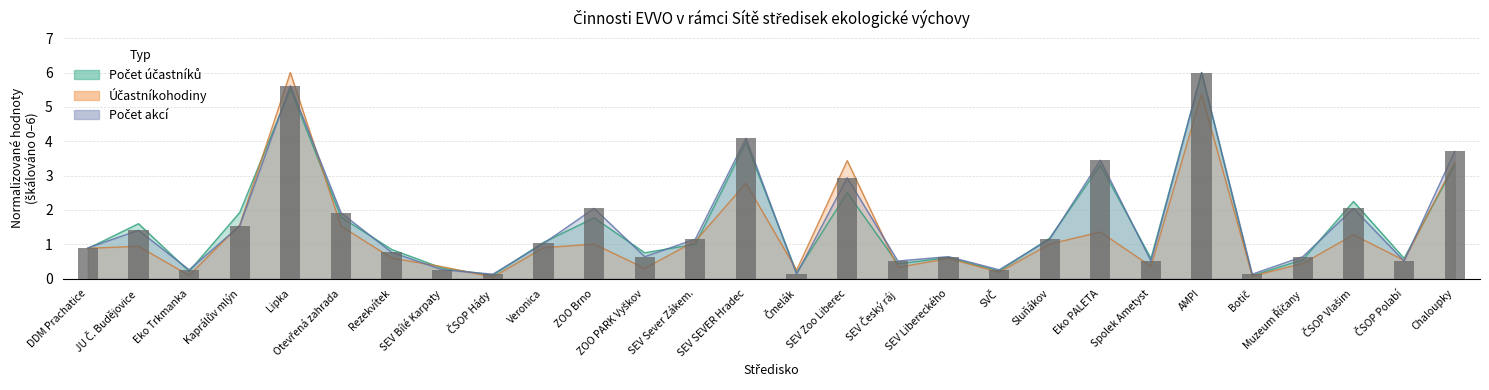

What is the maximum value for Účastníkohodiny?

6.0